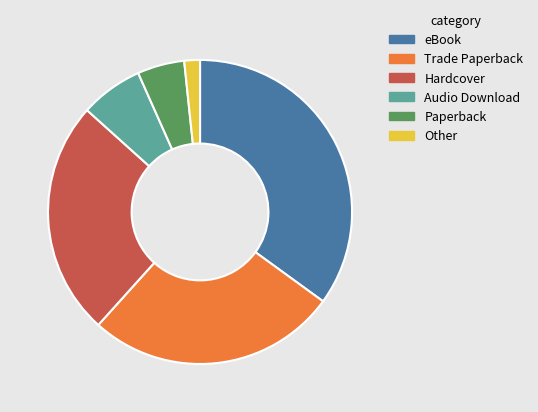

Approximately how many times larger is the value at eBook compared to Hardcover?

1.4